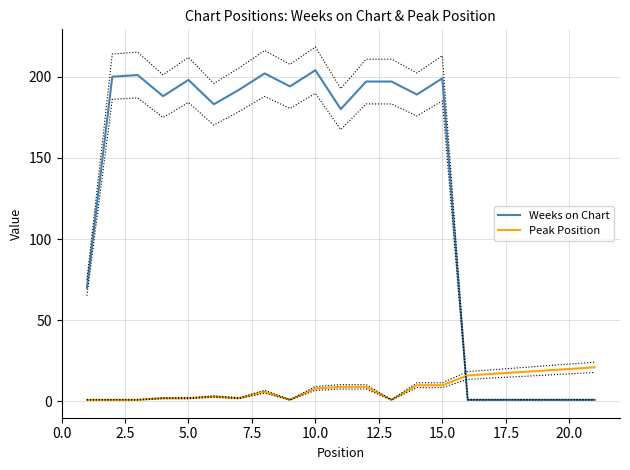

Which series ends up on top after the final intersection of Weeks on Chart and Peak Position?

Peak Position